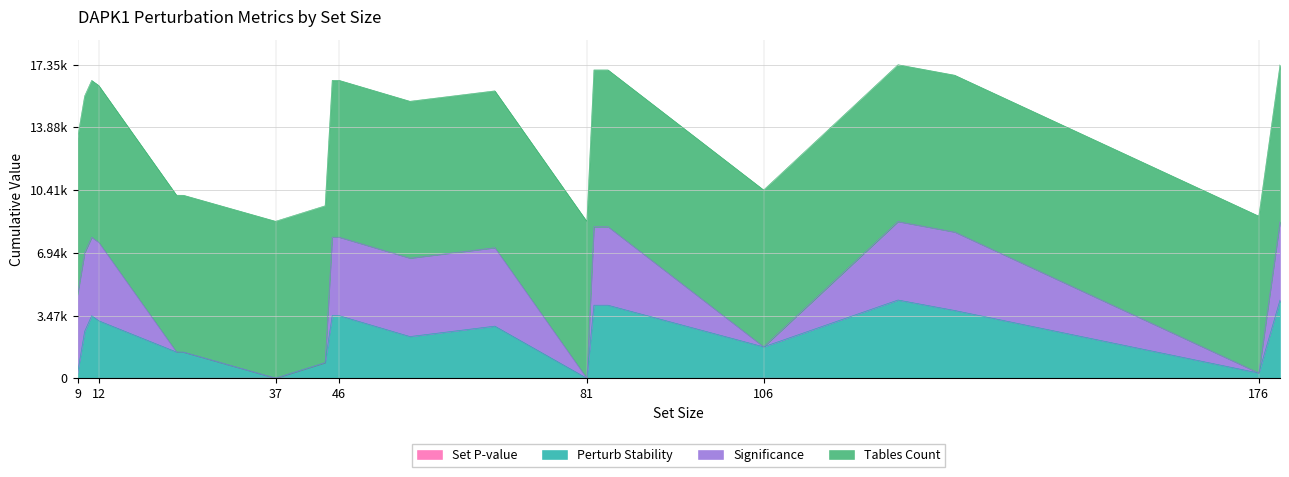

Rank the categories by Perturb_stability value from lowest to highest.

81, 37, 9, 176, 44, 24, 23, 106, 56, 10, 68, 12, 11, 45, 46, 133, 82, 84, 125, 179